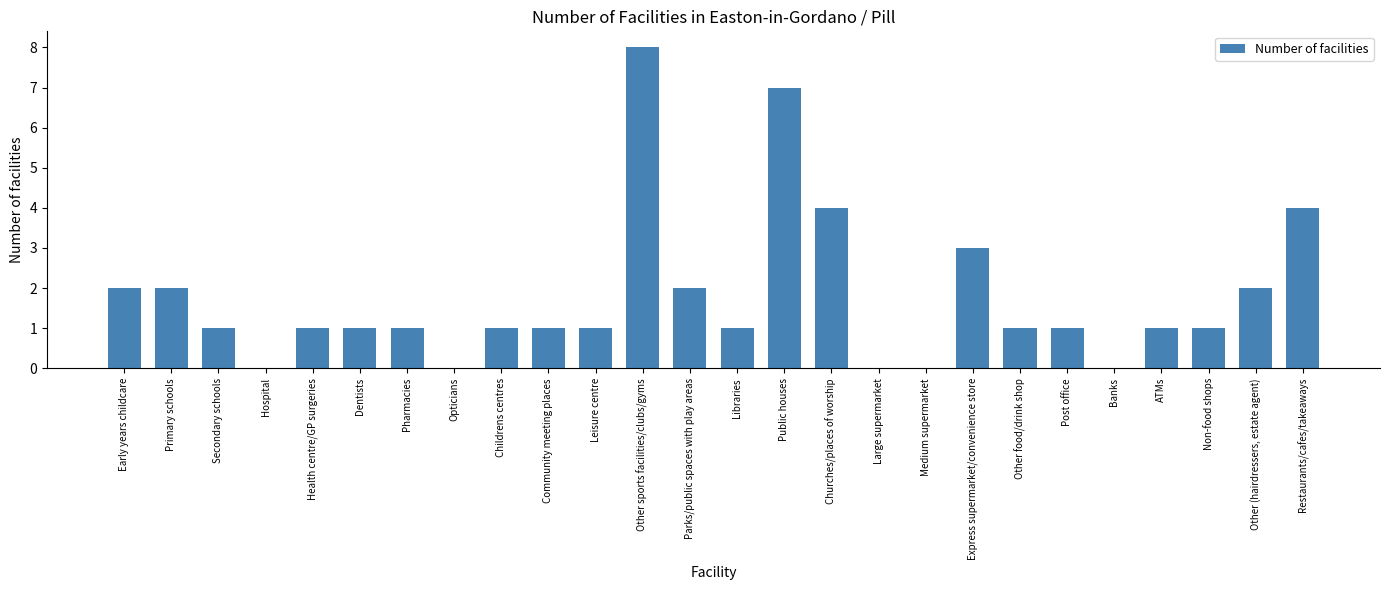

What is the maximum value shown in the chart?

8